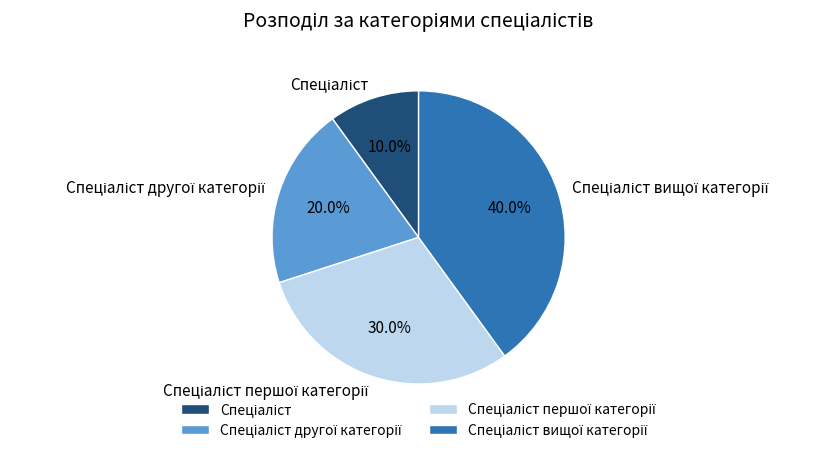

Is there a majority slice in this chart?

No